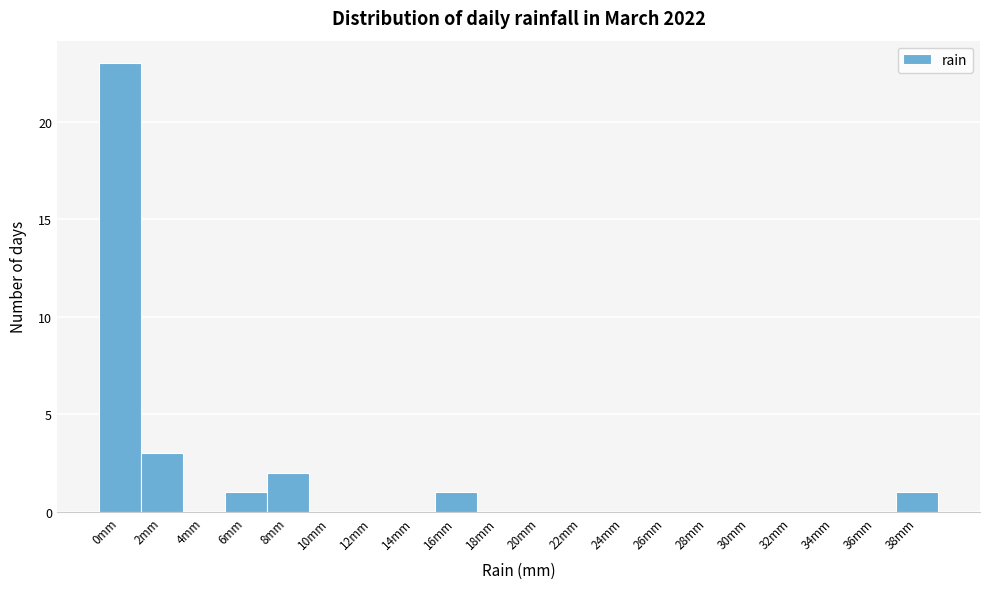

Reading right to left, extract all data points from this chart.

38mm=1	36mm=0	34mm=0	32mm=0	30mm=0	28mm=0	26mm=0	24mm=0	22mm=0	20mm=0	18mm=0	16mm=1	14mm=0	12mm=0	10mm=0	8mm=2	6mm=1	4mm=0	2mm=3	0mm=23